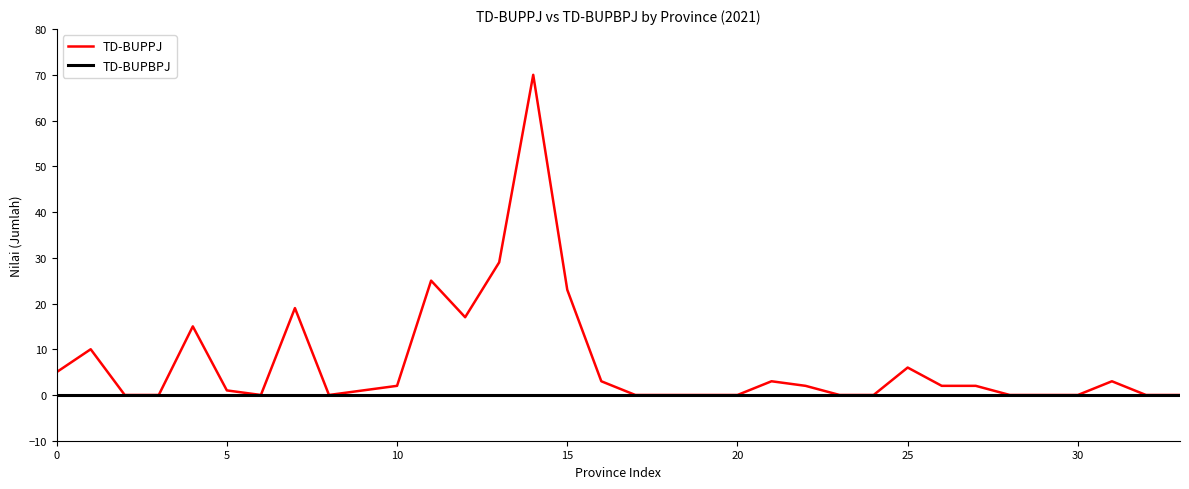

List the series in order of their overall mean, highest first.

TD-BUPPJ, TD-BUPBPJ